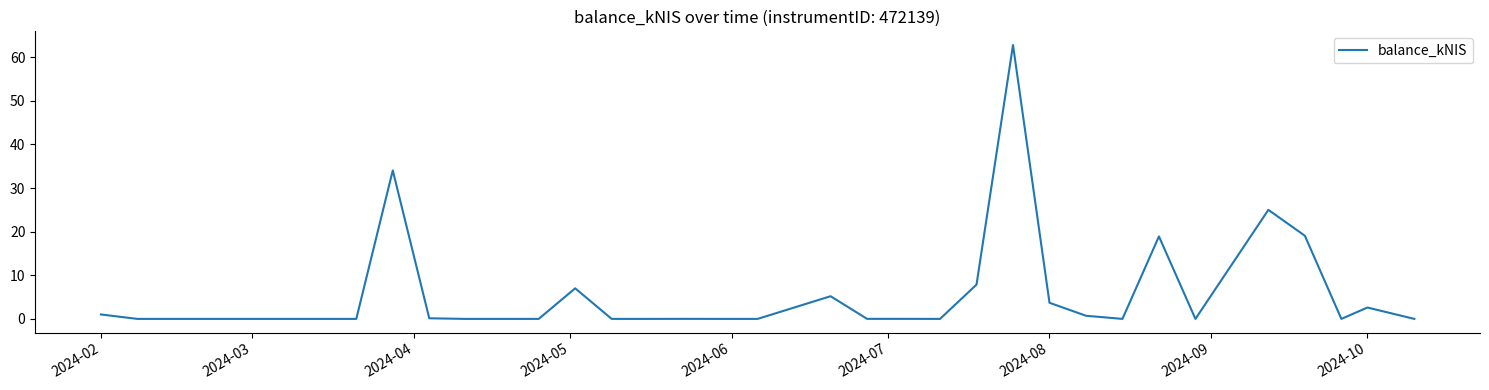

What is the maximum value shown in the chart?

62.8